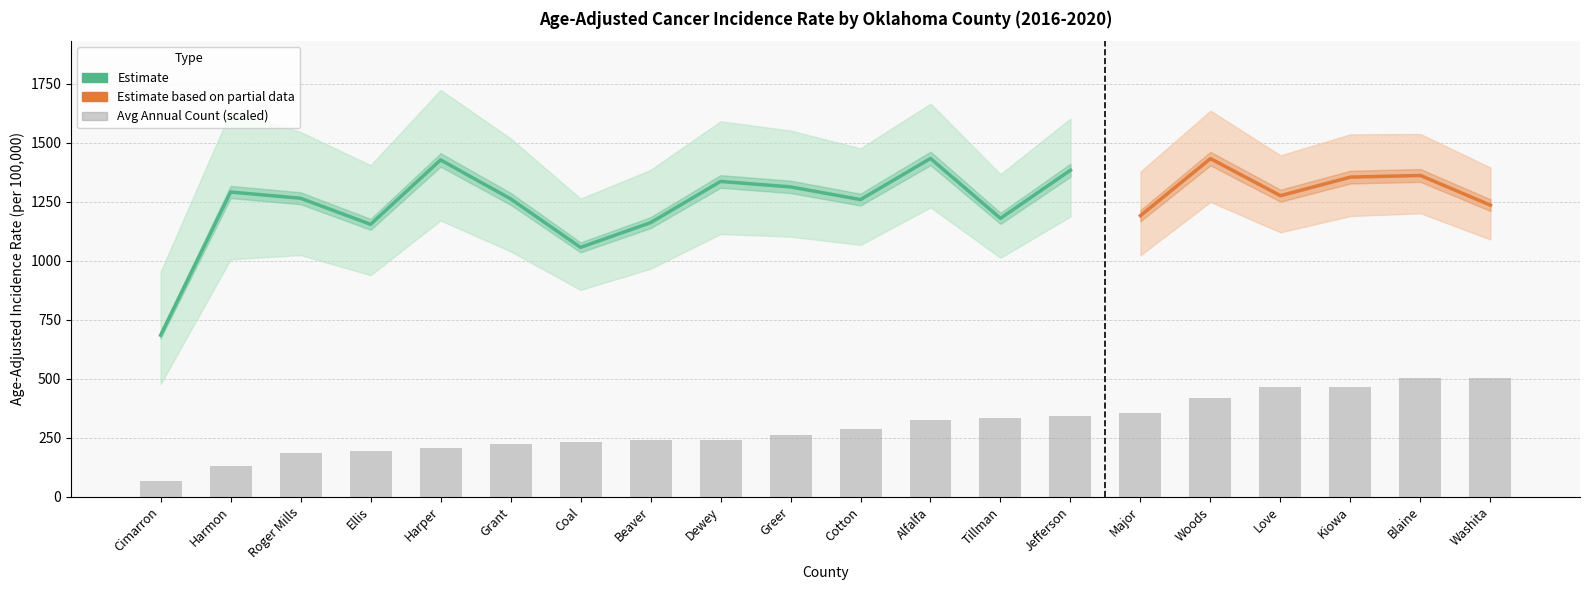

How many values in the Age-Adjusted Rate series are below 1275?

10